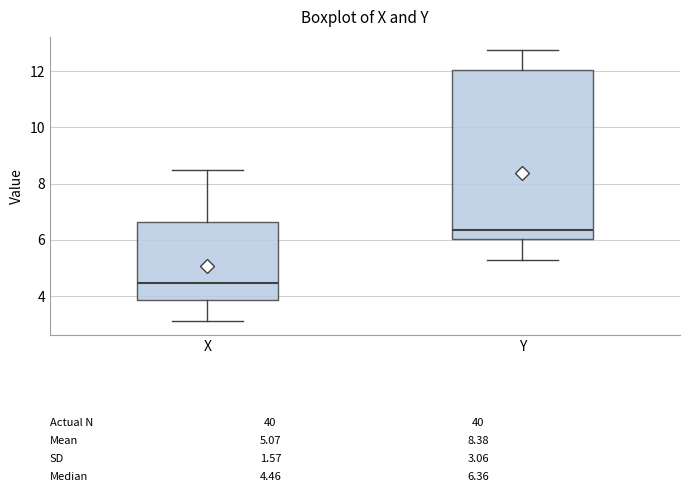

Which box is the tallest, from its lower edge to its upper edge?

Y